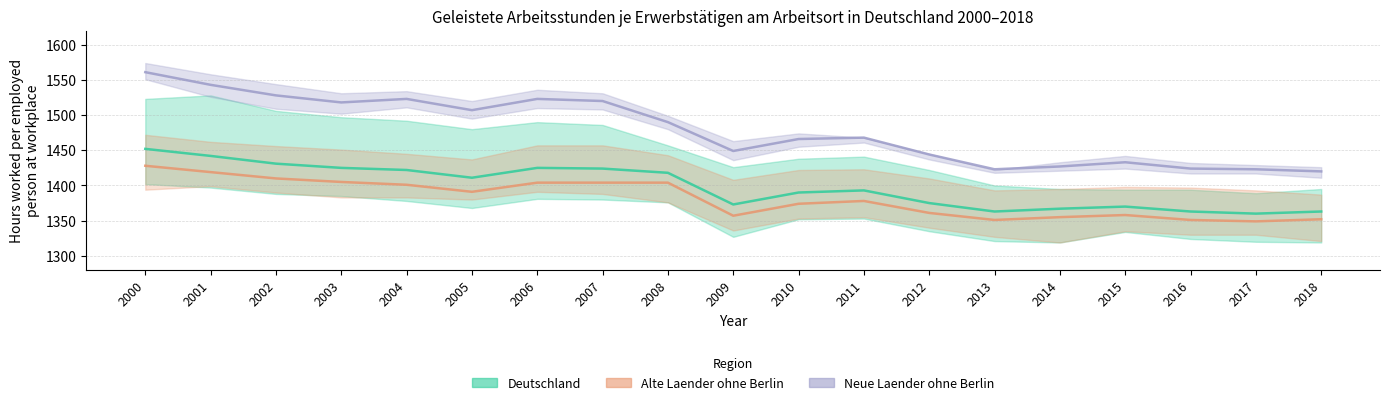

Rank the series at 2006 from lowest to highest value.

Alte Laender ohne Berlin, Deutschland, Neue Laender ohne Berlin